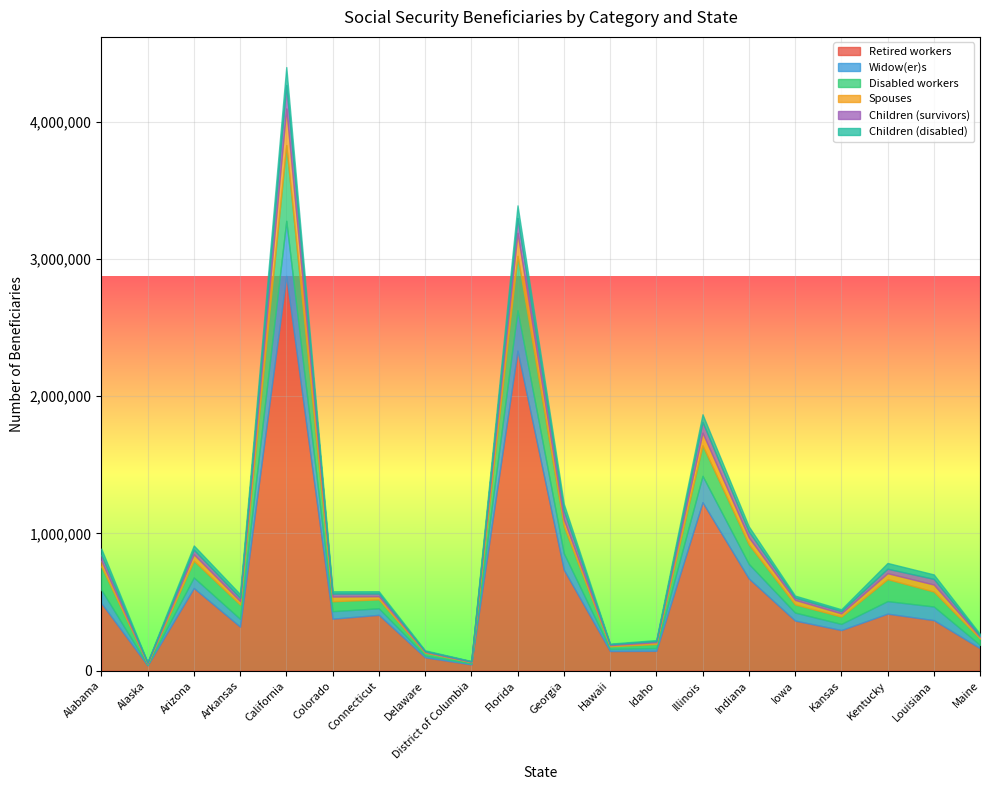

Reading right to left, what are all the values shown in this chart?

Retired workers: Maine=163965	Louisiana=368496	Kentucky=415727	Kansas=296145	Iowa=365387	Indiana=672315	Illinois=1227354	Idaho=144936	Hawaii=143424	Georgia=736664	Florida=2331733	District of Columbia=46064	Delaware=97950	Connecticut=407045	Colorado=378990	California=2875626	Arkansas=321160	Arizona=602398	Alaska=38643	Alabama=492491
Widow(er)s: Maine=24111	Louisiana=99457	Kentucky=91329	Kansas=44903	Iowa=58301	Indiana=106184	Illinois=192211	Idaho=20389	Hawaii=15735	Georgia=119680	Florida=293430	District of Columbia=6516	Delaware=12846	Connecticut=47901	Colorado=54732	California=401690	Arkansas=56799	Arizona=76922	Alaska=5115	Alabama=97546
Disabled workers: Maine=46155	Louisiana=108767	Kentucky=160122	Kansas=53507	Iowa=59460	Indiana=141821	Illinois=221861	Idaho=29291	Hawaii=18514	Georgia=197015	Florida=396450	District of Columbia=9722	Delaware=20664	Connecticut=64734	Colorado=72396	California=551428	Arkansas=104020	Arizona=122290	Alaska=9599	Alabama=169639
Spouses: Maine=12815	Louisiana=50996	Kentucky=43164	Kansas=23306	Iowa=32655	Indiana=51341	Illinois=92562	Idaho=13041	Hawaii=8803	Georgia=49590	Florida=167831	District of Columbia=2108	Delaware=6298	Connecticut=23068	Colorado=34155	California=266260	Arkansas=25110	Arizona=46632	Alaska=2692	Alabama=41875
Children (survivors): Maine=8209	Louisiana=41117	Kentucky=32741	Kansas=16747	Iowa=17298	Indiana=42907	Illinois=77861	Idaho=8196	Hawaii=6418	Georgia=64473	Florida=107866	District of Columbia=4451	Delaware=5573	Connecticut=19702	Colorado=21857	California=171539	Arkansas=23960	Arizona=33579	Alaska=4772	Alabama=42805
Children (disabled): Maine=12484	Louisiana=32756	Kentucky=42033	Kansas=13027	Iowa=14189	Indiana=37211	Illinois=56369	Idaho=7568	Hawaii=4371	Georgia=49049	Florida=92430	District of Columbia=1635	Delaware=5252	Connecticut=16365	Colorado=16450	California=130545	Arkansas=27263	Arizona=30651	Alaska=2495	Alabama=45329